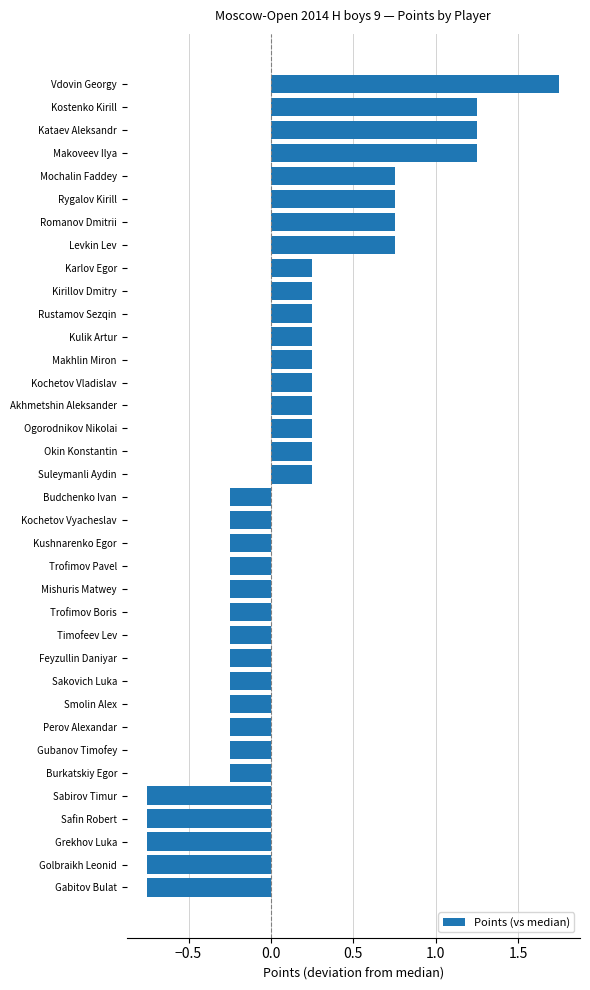

How many values are between 0 and 1?

14